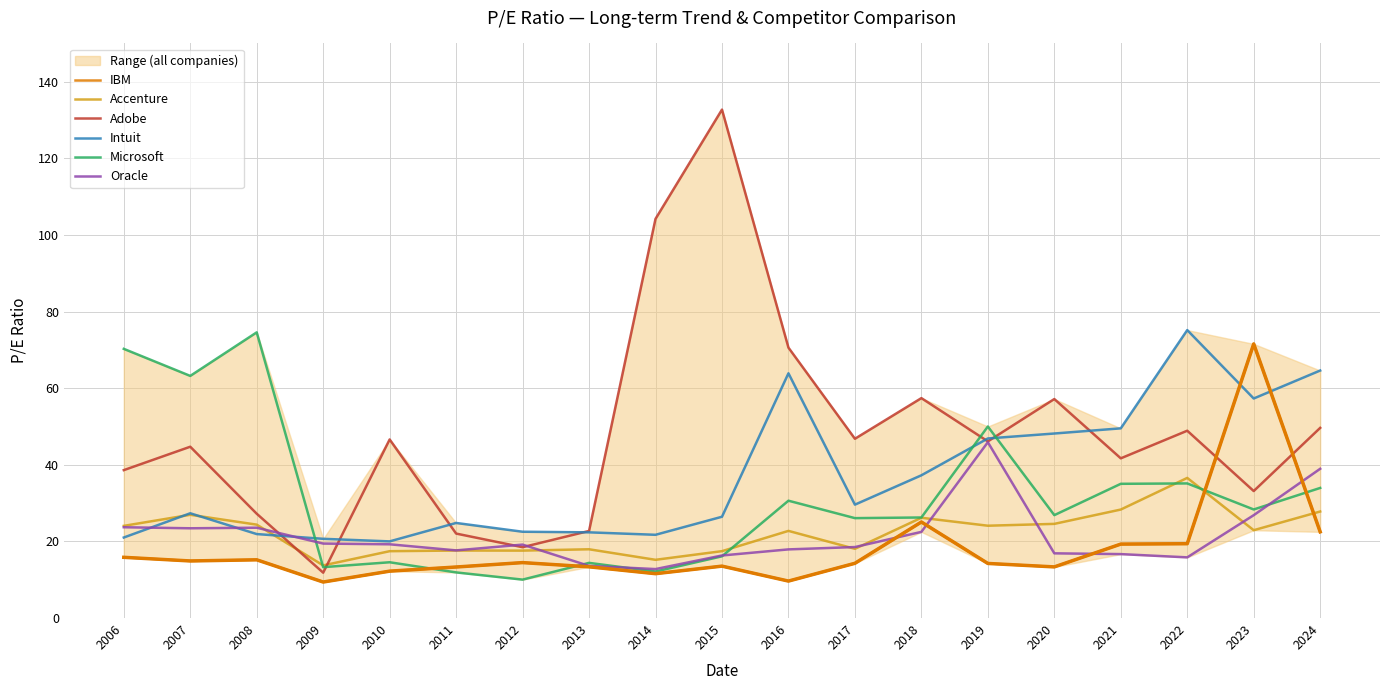

What is the highest value of the IBM series?

71.6